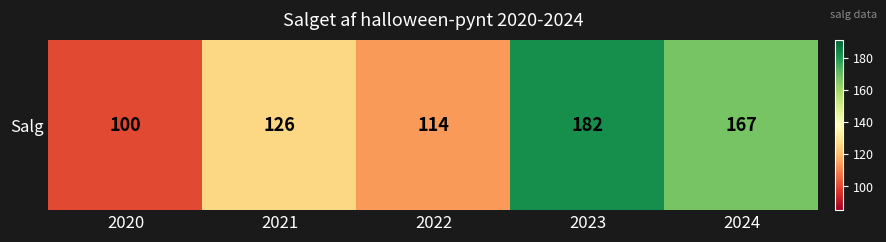

How many data points are less than 126?

2